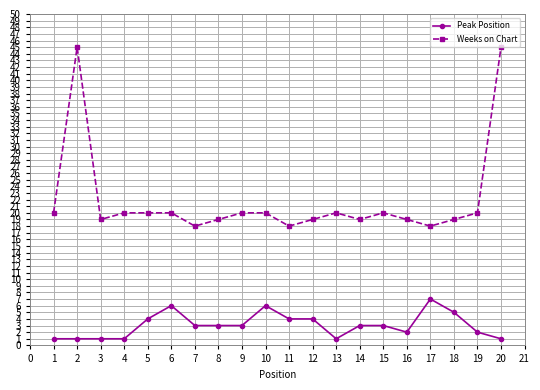

The value of Weeks on Chart at 8 is 11. True or false?

False